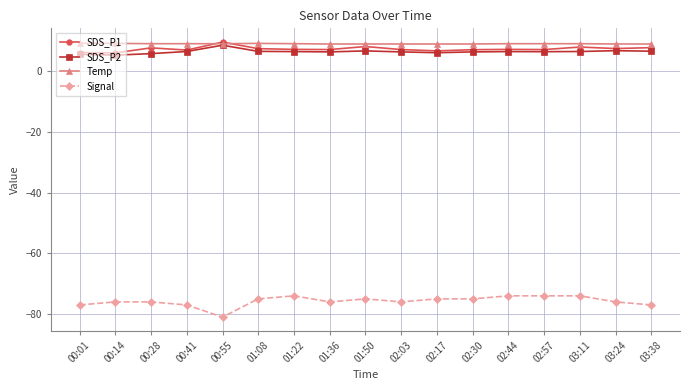

True or false: SDS_P2 has more than 1 points higher than both neighbors.

True